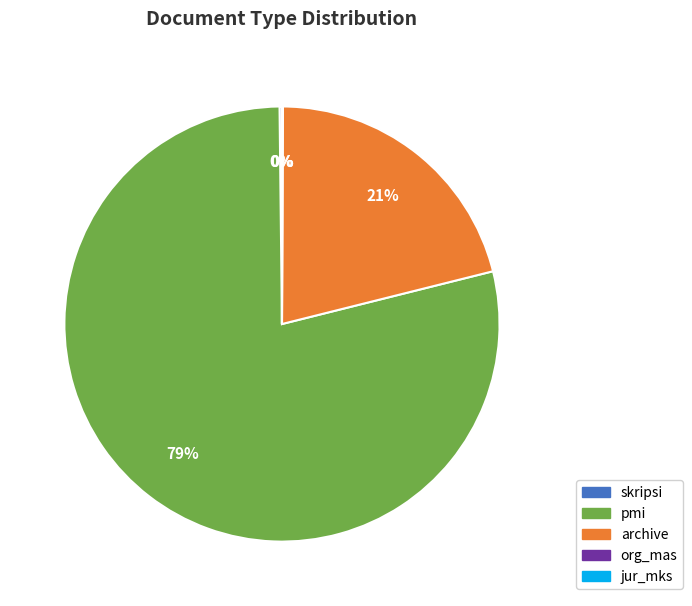

Do archive and pmi together represent more than half of the pie?

Yes